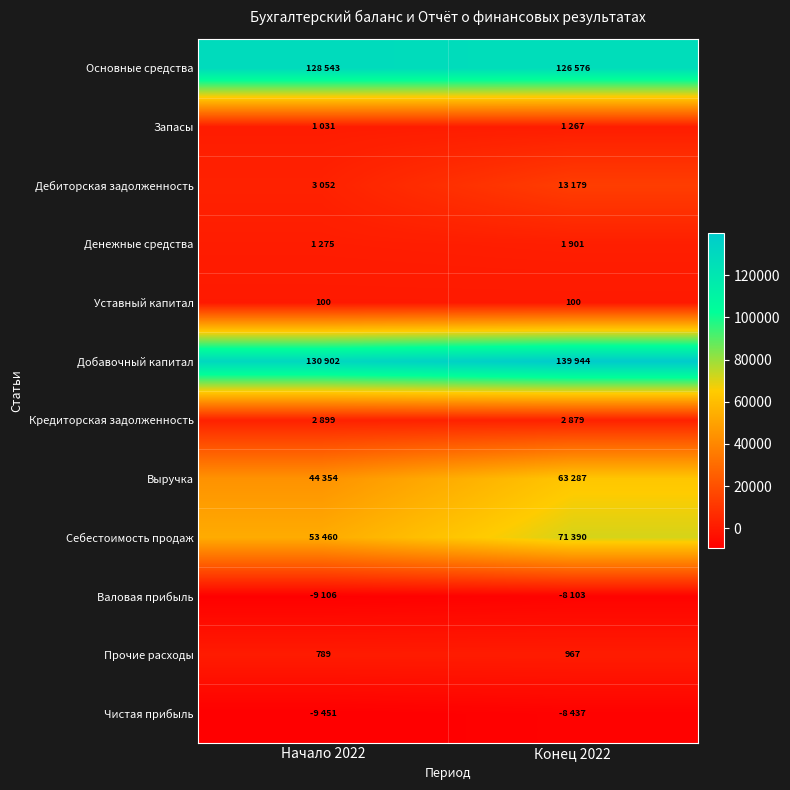

What is the difference between the maximum and minimum values in the Прочие расходы series?

178